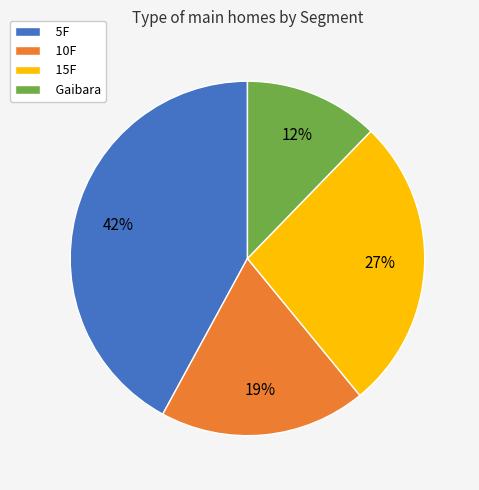

Is there a majority slice in this chart?

No